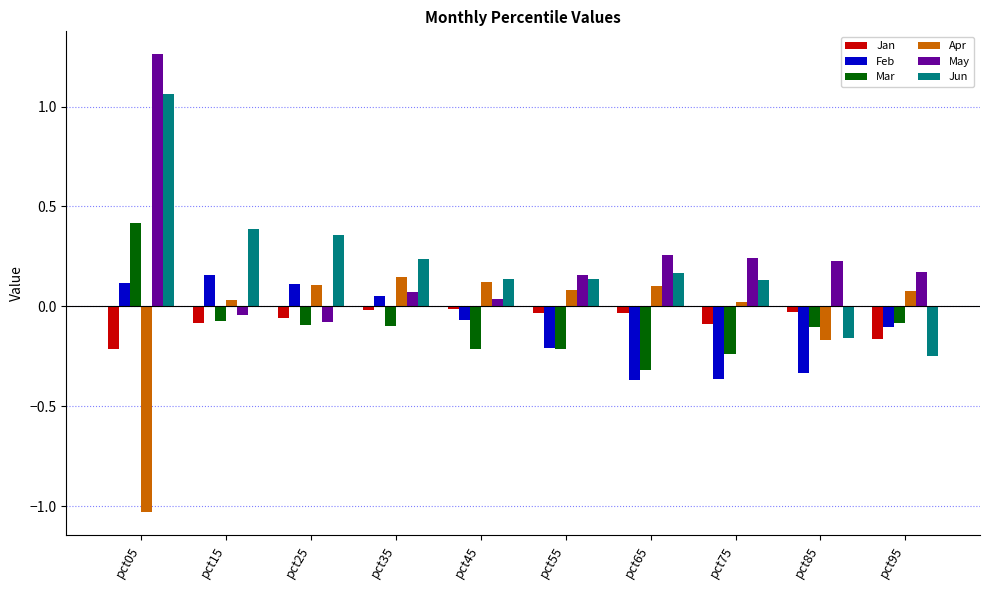

Which label corresponds to the smallest value in the chart?

pct05